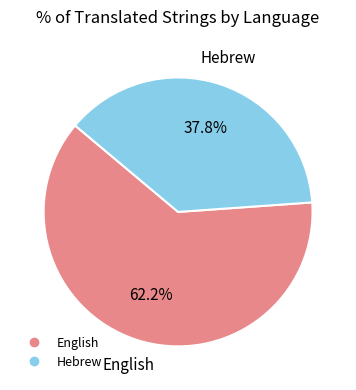

Count the number of slices in the pie.

2